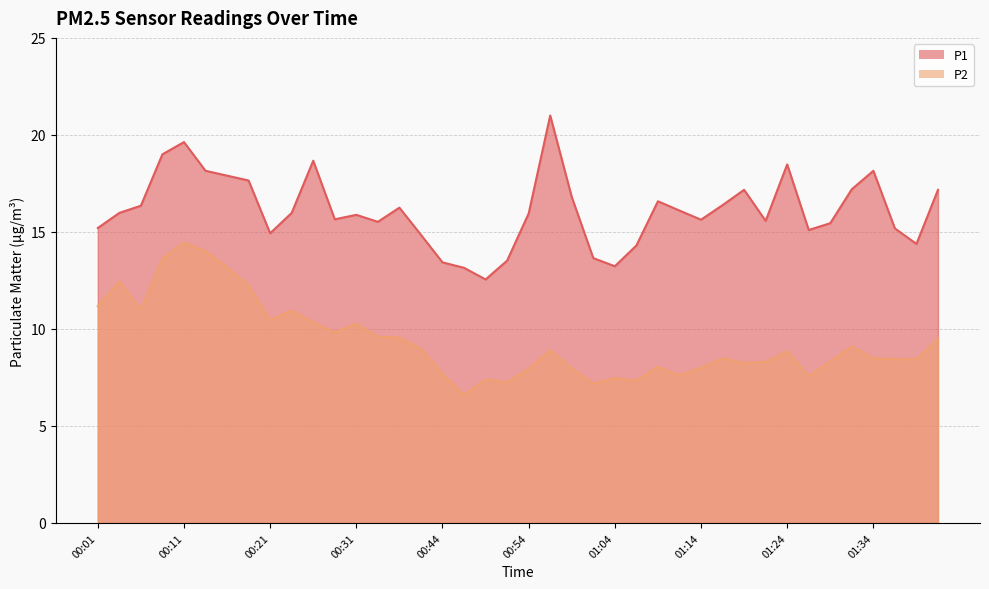

The P1 series shows 8.9 at 01:24. True or false?

False